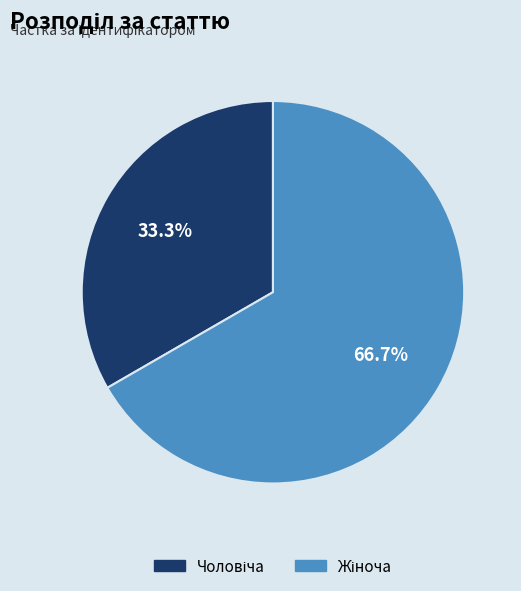

Is there any slice that represents more than half of the pie?

Yes